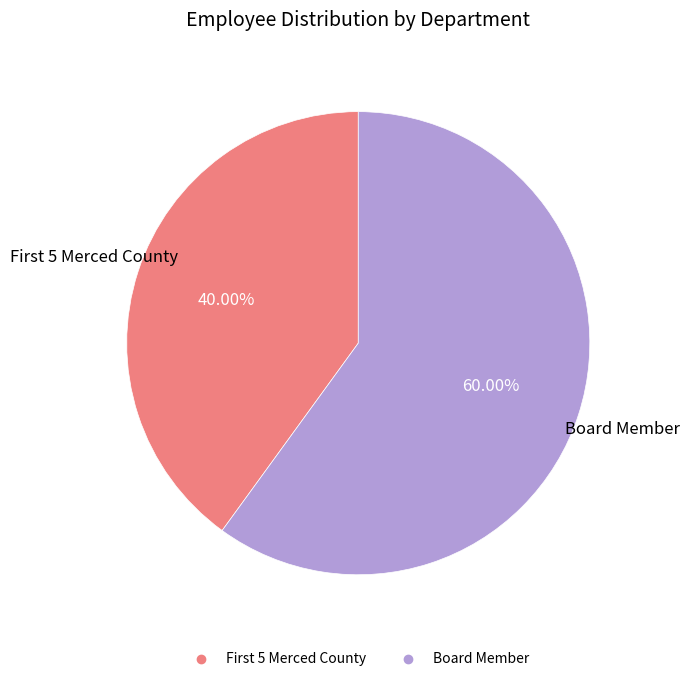

To the nearest percent, what portion does Board Member represent?

60%